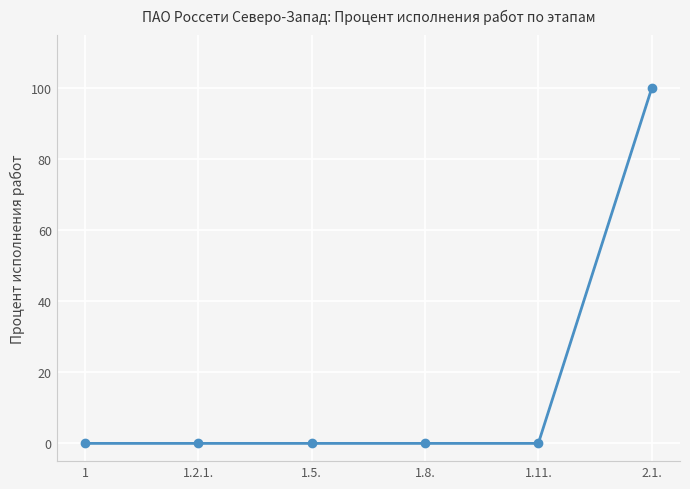

What is the label of the 3rd point from the left?

1.5.